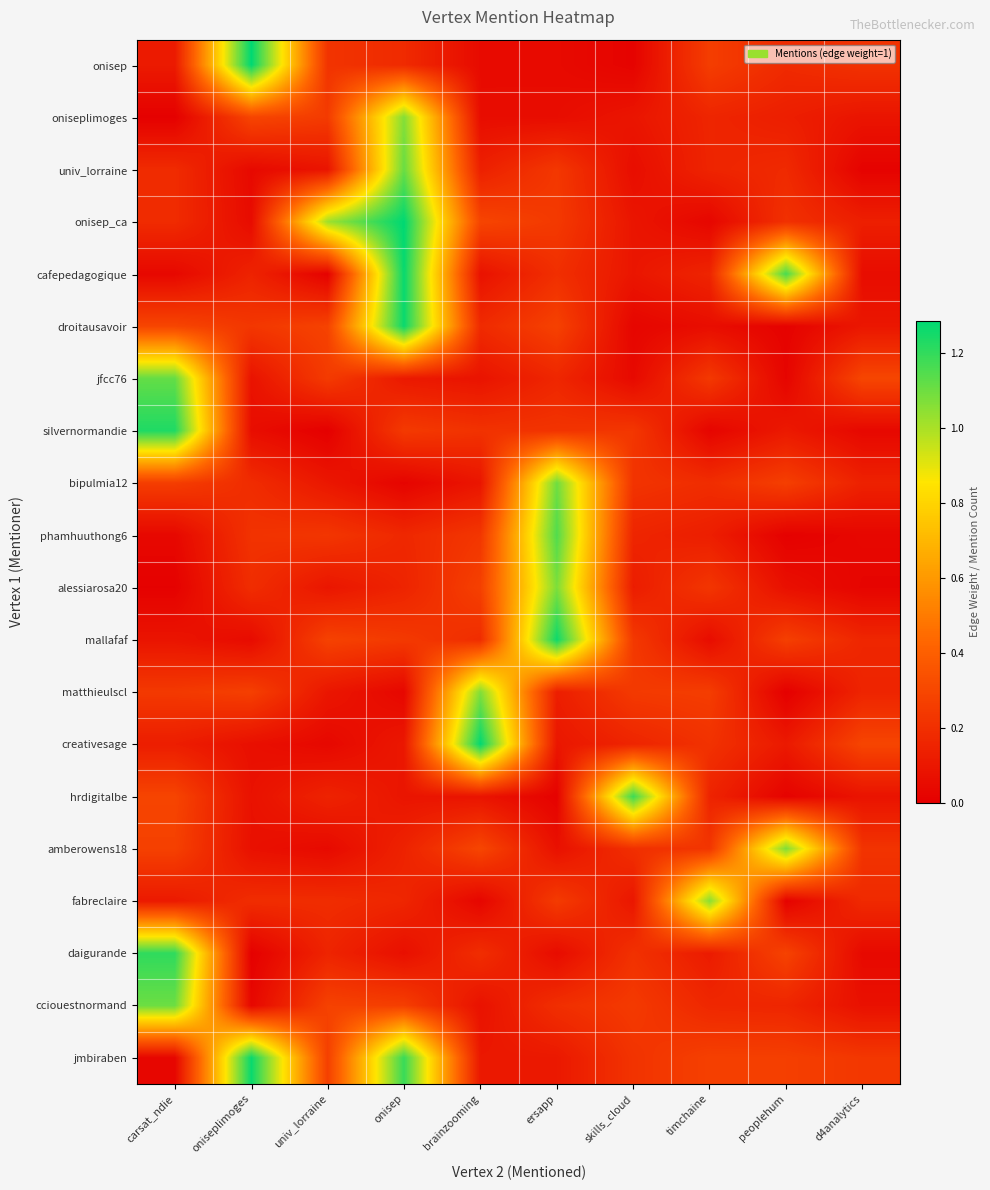

Reading left to right, list all the values displayed in this chart.

onisep: carsat_ndie=0.1	oniseplimoges=1.3	univ_lorraine=0.2	onisep=0.2	brainzooming=0.0	ersapp=0.0	skills_cloud=0.0	timchaine=0.3	peoplehum=0.2	d4analytics=0.2
oniseplimoges: carsat_ndie=0.0	oniseplimoges=0.3	univ_lorraine=0.2	onisep=1.1	brainzooming=0.1	ersapp=0.1	skills_cloud=0.1	timchaine=0.2	peoplehum=0.1	d4analytics=0.1
univ_lorraine: carsat_ndie=0.2	oniseplimoges=0.0	univ_lorraine=0.1	onisep=1.1	brainzooming=0.1	ersapp=0.2	skills_cloud=0.1	timchaine=0.2	peoplehum=0.2	d4analytics=0.0
onisep_ca: carsat_ndie=0.2	oniseplimoges=0.1	univ_lorraine=1.0	onisep=1.3	brainzooming=0.3	ersapp=0.2	skills_cloud=0.1	timchaine=0.0	peoplehum=0.2	d4analytics=0.1
cafepedagogique: carsat_ndie=0.0	oniseplimoges=0.1	univ_lorraine=0.0	onisep=1.3	brainzooming=0.1	ersapp=0.2	skills_cloud=0.1	timchaine=0.2	peoplehum=1.2	d4analytics=0.1
droitausavoir: carsat_ndie=0.3	oniseplimoges=0.2	univ_lorraine=0.3	onisep=1.3	brainzooming=0.2	ersapp=0.3	skills_cloud=0.0	timchaine=0.1	peoplehum=0.0	d4analytics=0.1
jfcc76: carsat_ndie=1.1	oniseplimoges=0.1	univ_lorraine=0.2	onisep=0.1	brainzooming=0.1	ersapp=0.2	skills_cloud=0.0	timchaine=0.2	peoplehum=0.0	d4analytics=0.3
silvernormandie: carsat_ndie=1.2	oniseplimoges=0.1	univ_lorraine=0.0	onisep=0.2	brainzooming=0.2	ersapp=0.2	skills_cloud=0.2	timchaine=0.0	peoplehum=0.1	d4analytics=0.0
bipulmia12: carsat_ndie=0.3	oniseplimoges=0.2	univ_lorraine=0.1	onisep=0.0	brainzooming=0.1	ersapp=1.1	skills_cloud=0.2	timchaine=0.2	peoplehum=0.3	d4analytics=0.1
phamhuuthong6: carsat_ndie=0.0	oniseplimoges=0.2	univ_lorraine=0.2	onisep=0.2	brainzooming=0.2	ersapp=1.1	skills_cloud=0.2	timchaine=0.1	peoplehum=0.0	d4analytics=0.0
alessiarosa20: carsat_ndie=0.0	oniseplimoges=0.2	univ_lorraine=0.1	onisep=0.2	brainzooming=0.3	ersapp=1.1	skills_cloud=0.1	timchaine=0.2	peoplehum=0.1	d4analytics=0.0
mallafaf: carsat_ndie=0.1	oniseplimoges=0.0	univ_lorraine=0.3	onisep=0.2	brainzooming=0.2	ersapp=1.3	skills_cloud=0.2	timchaine=0.1	peoplehum=0.3	d4analytics=0.2
matthieulscl: carsat_ndie=0.2	oniseplimoges=0.3	univ_lorraine=0.1	onisep=0.0	brainzooming=1.1	ersapp=0.1	skills_cloud=0.2	timchaine=0.3	peoplehum=0.0	d4analytics=0.2
creativesage: carsat_ndie=0.1	oniseplimoges=0.1	univ_lorraine=0.0	onisep=0.1	brainzooming=1.3	ersapp=0.1	skills_cloud=0.2	timchaine=0.2	peoplehum=0.1	d4analytics=0.3
hrdigitalbe: carsat_ndie=0.3	oniseplimoges=0.1	univ_lorraine=0.1	onisep=0.1	brainzooming=0.1	ersapp=0.0	skills_cloud=1.2	timchaine=0.2	peoplehum=0.0	d4analytics=0.1
amberowens18: carsat_ndie=0.3	oniseplimoges=0.1	univ_lorraine=0.0	onisep=0.1	brainzooming=0.3	ersapp=0.1	skills_cloud=0.2	timchaine=0.2	peoplehum=1.1	d4analytics=0.2
fabreclaire: carsat_ndie=0.1	oniseplimoges=0.2	univ_lorraine=0.2	onisep=0.2	brainzooming=0.0	ersapp=0.3	skills_cloud=0.1	timchaine=1.1	peoplehum=0.0	d4analytics=0.2
daigurande: carsat_ndie=1.2	oniseplimoges=0.0	univ_lorraine=0.2	onisep=0.1	brainzooming=0.2	ersapp=0.1	skills_cloud=0.2	timchaine=0.1	peoplehum=0.3	d4analytics=0.0
cciouestnormand: carsat_ndie=1.1	oniseplimoges=0.0	univ_lorraine=0.3	onisep=0.3	brainzooming=0.1	ersapp=0.2	skills_cloud=0.2	timchaine=0.2	peoplehum=0.2	d4analytics=0.1
jmbiraben: carsat_ndie=0.0	oniseplimoges=1.3	univ_lorraine=0.3	onisep=1.2	brainzooming=0.1	ersapp=0.1	skills_cloud=0.2	timchaine=0.3	peoplehum=0.3	d4analytics=0.2